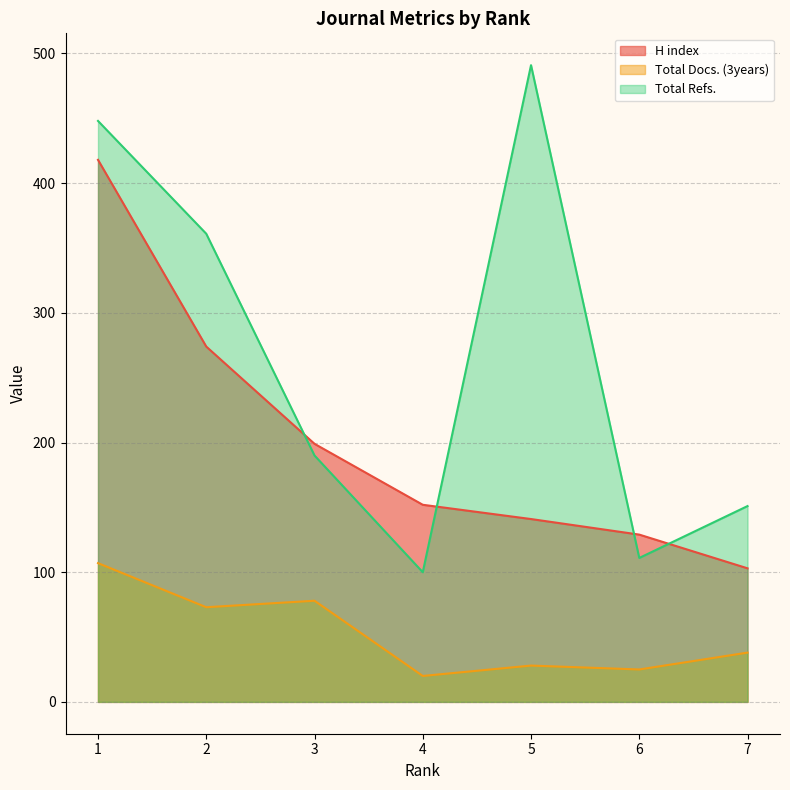

In Total Refs., how many points are lower than both neighbors (excluding endpoints)?

2